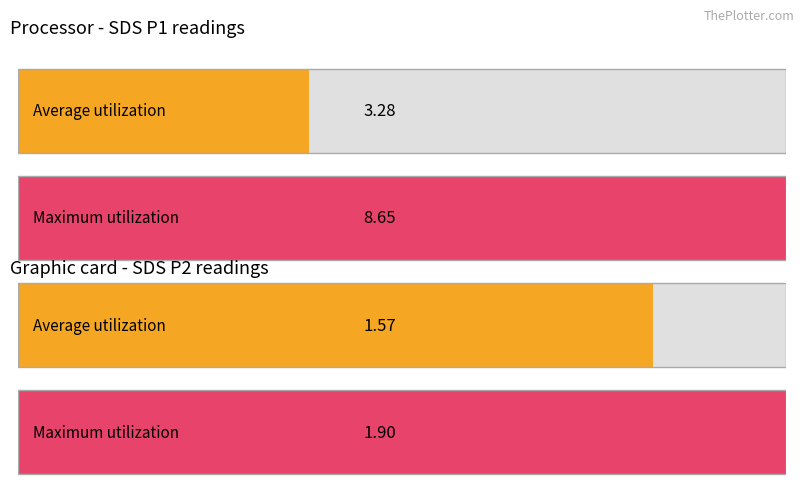

True or false: Maximum utilization has a value of 9652.8 at 0.

False